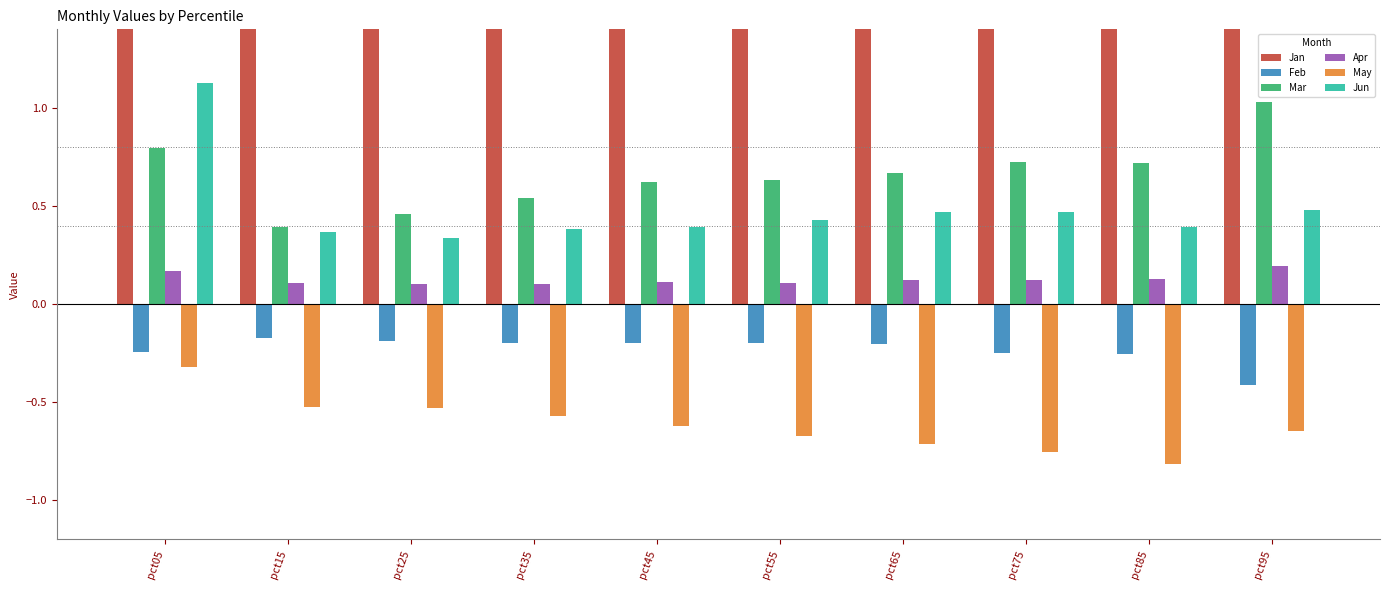

What value does the May series have at pct05?

-0.3